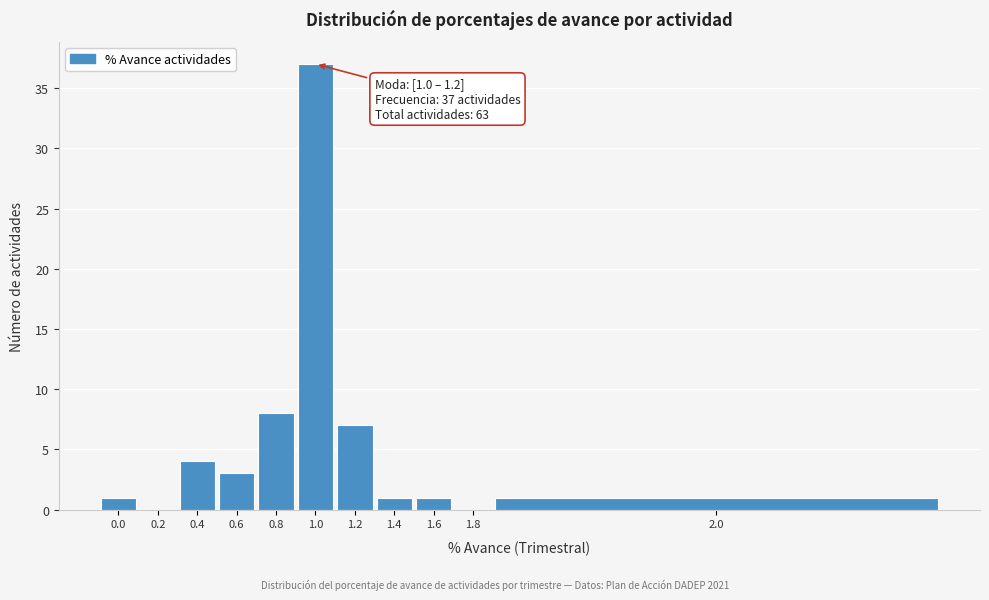

Reading left to right, list all the values displayed in this chart.

0.0=1	0.2=0	0.4=4	0.6=3	0.8=8	1.0=37	1.2=7	1.4=1	1.6=1	1.8=0	2.0=1